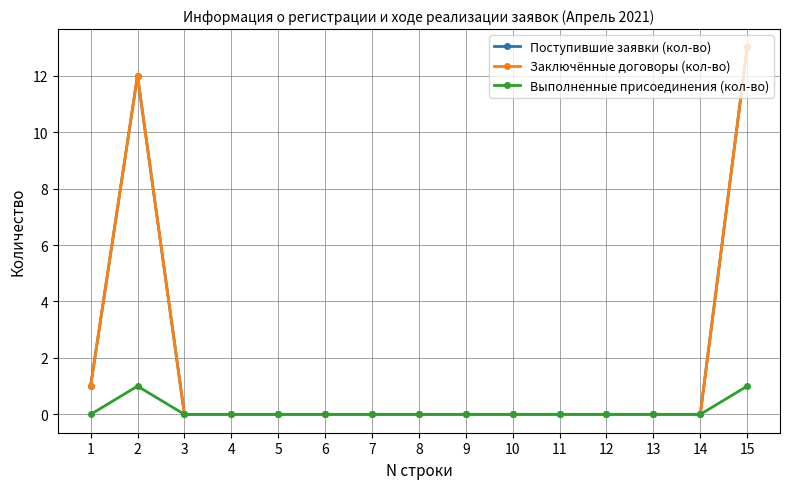

True or false: Заключённые договоры (кол-во) has a value of 0 at 7.

True